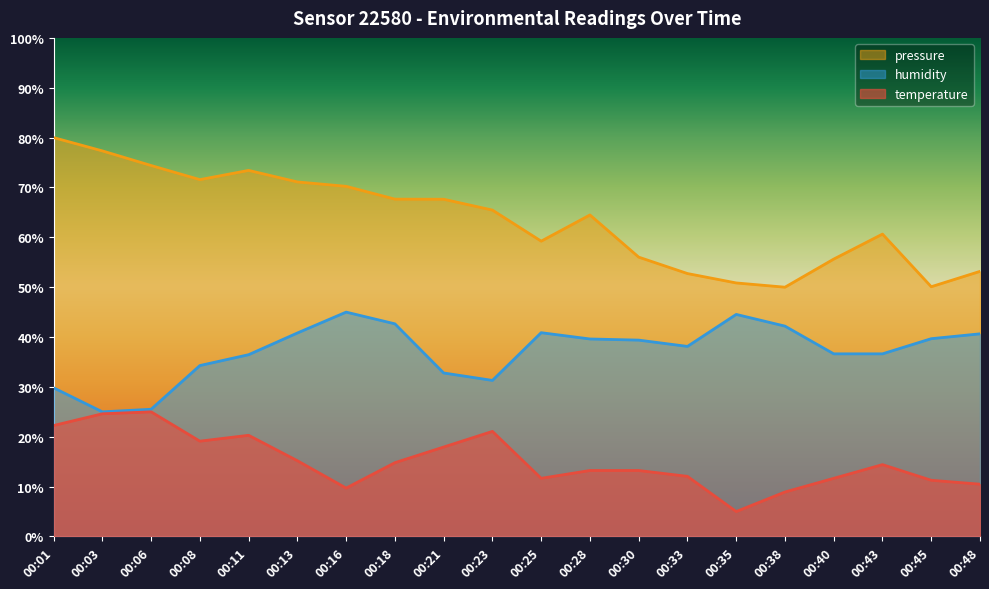

What is the value of the humidity point at the 11th from the left?

40.9